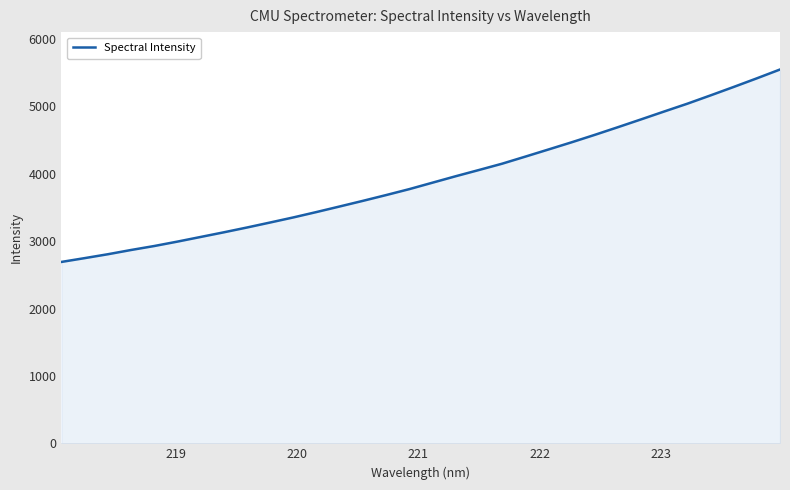

What is the greatest value displayed?

5549.2